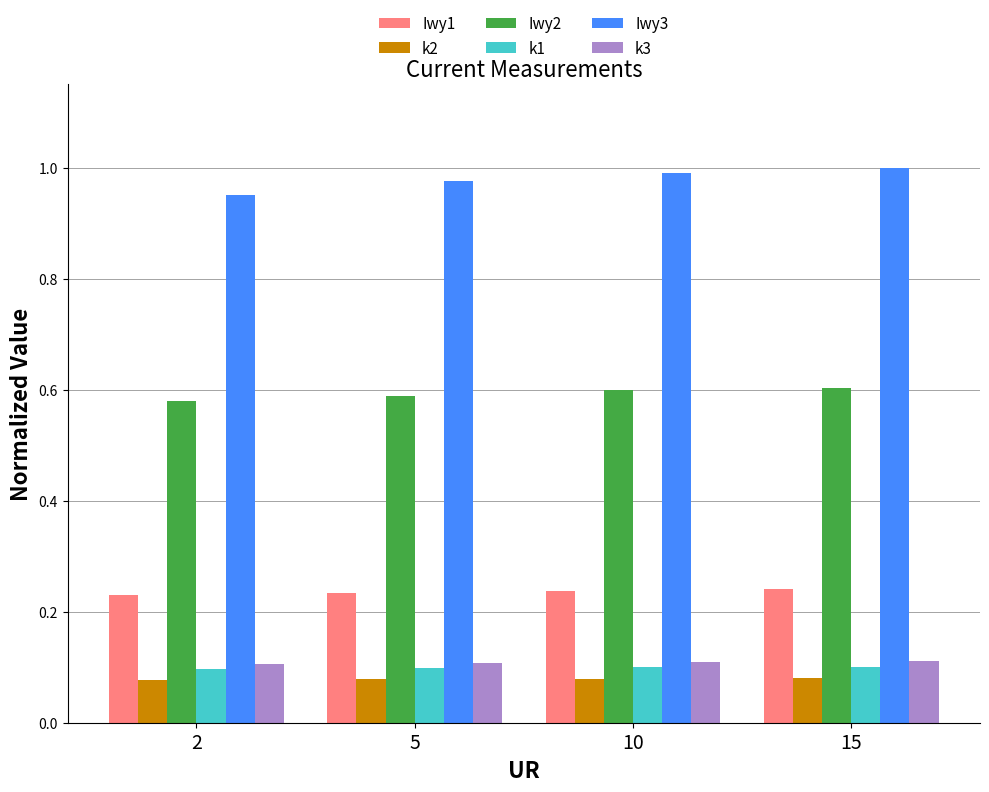

Which series has the largest total across all categories?

Iwy3